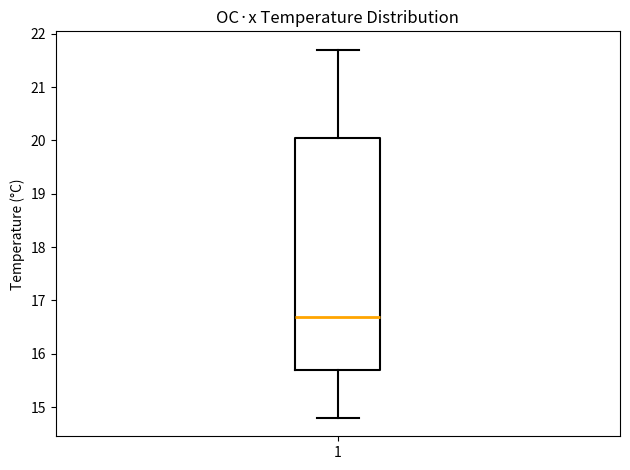

Transcribe this box plot: give where the median line is, the range the box spans, and where the two whiskers end, as read against the y-axis. The values are not printed on the chart, so give them approximately, as read against the axis.

median 16.7, box 15.7 to 20.1, whiskers 14.8 to 21.7